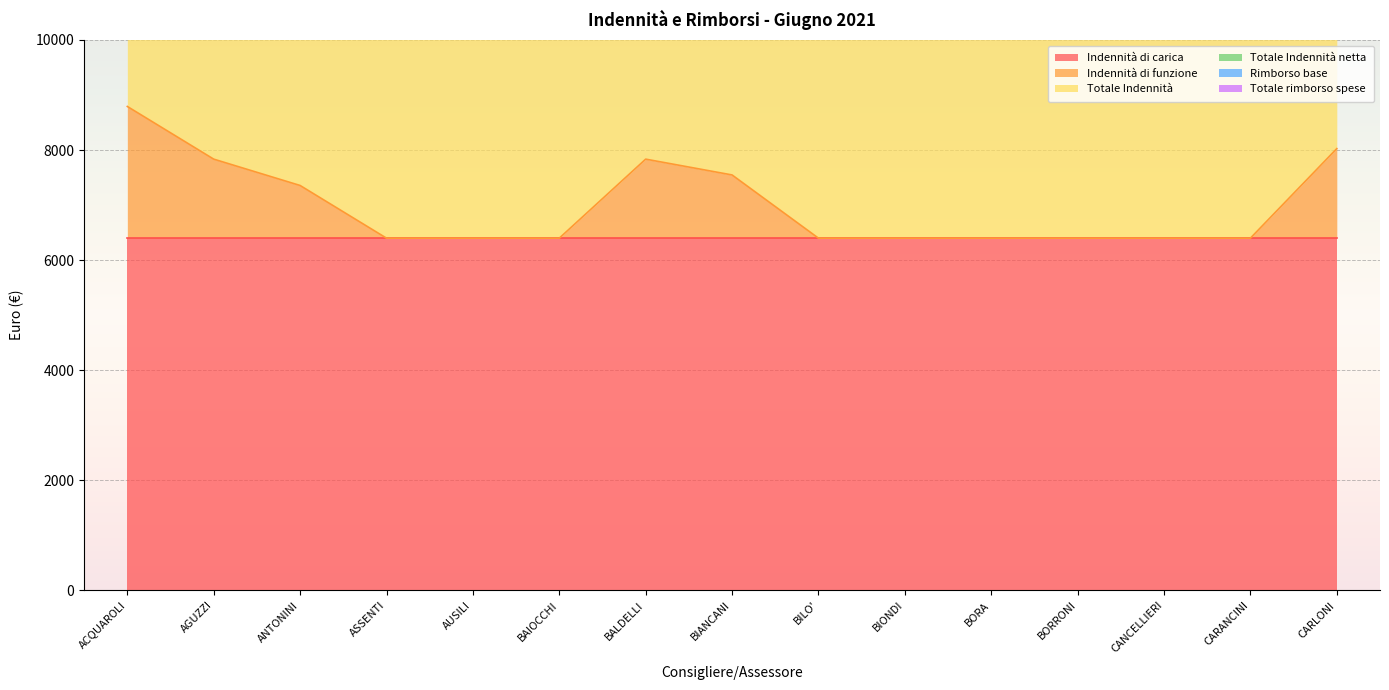

Is it true that Totale Indennità netta equals 15405.0 at CARANCINI?

True